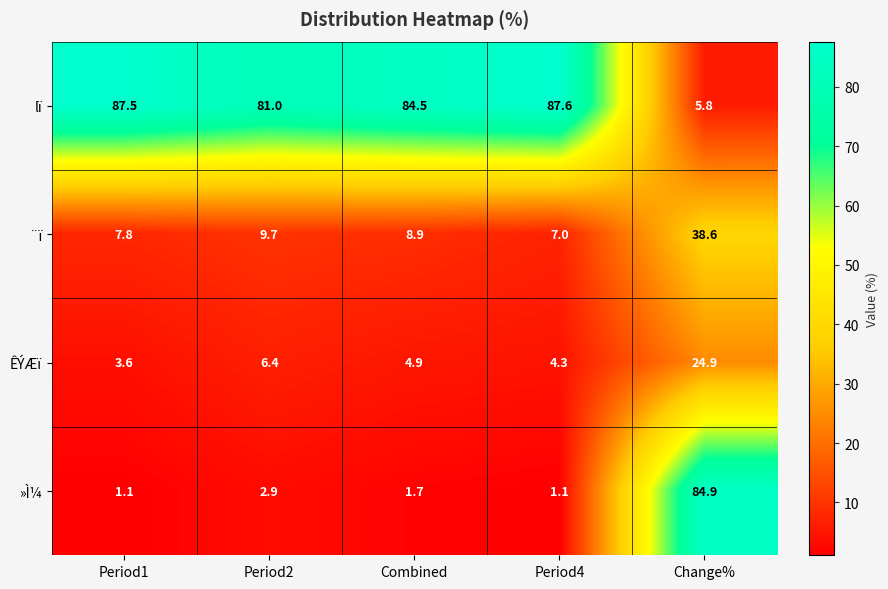

The »Ì¼ series shows 1.6 at Period2. True or false?

False